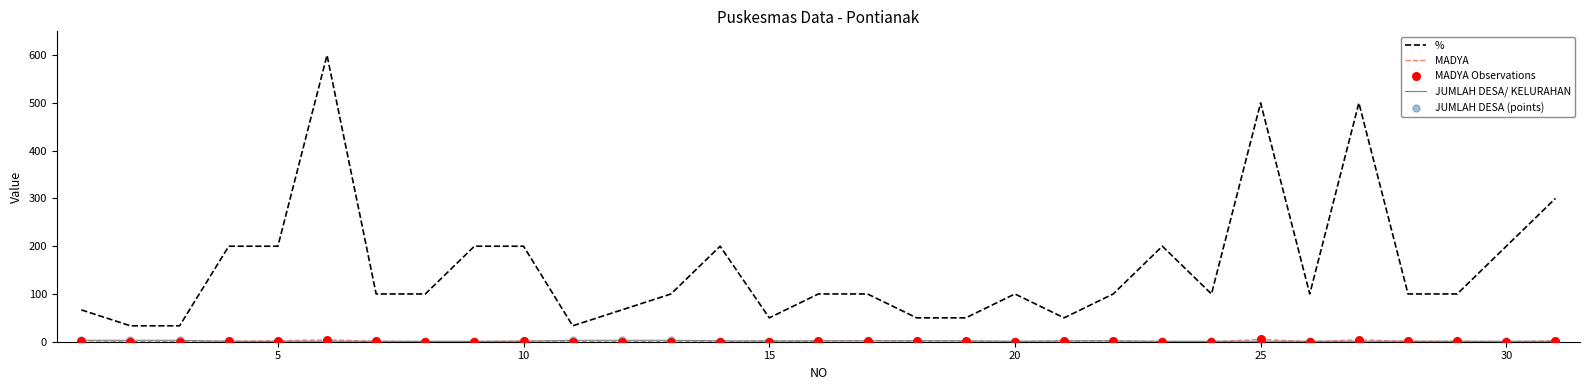

Which series has the largest total across all categories?

%